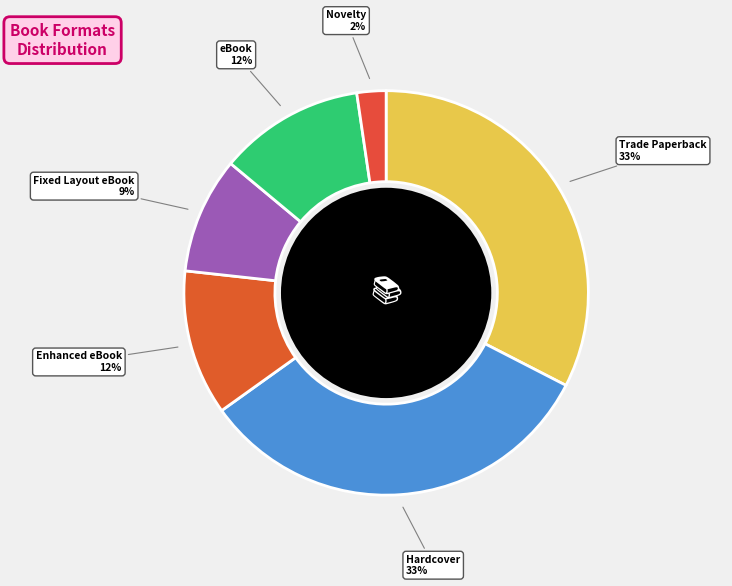

True or false: Enhanced eBook accounts for 12% of the total.

True